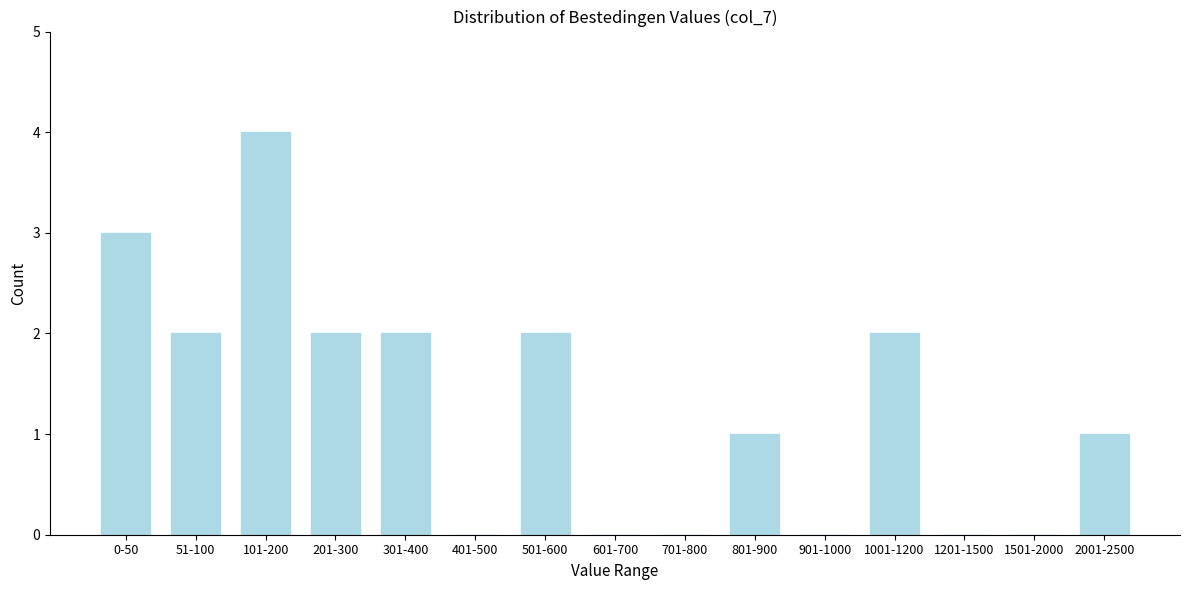

Reading left to right, what are all the values shown in this chart?

0-50=3	51-100=2	101-200=4	201-300=2	301-400=2	401-500=0	501-600=2	601-700=0	701-800=0	801-900=1	901-1000=0	1001-1200=2	1201-1500=0	1501-2000=0	2001-2500=1